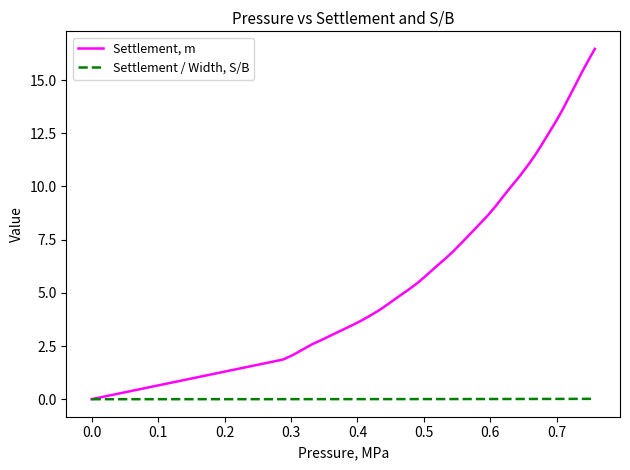

What is the highest value of the Settlement, m series?

16.5